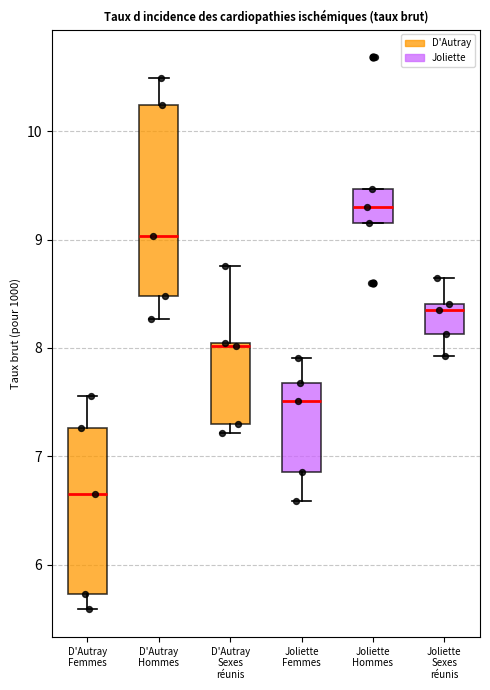

Reading left to right, transcribe this box plot: for each box, give where its median line is, the range the box spans, and where its two whiskers end, as read against the y-axis. The values are not printed on the chart, so give them approximately, as read against the axis.

D'Autray Femmes: median 6.6, box 5.7 to 7.3, whiskers 5.6 to 7.6
D'Autray Hommes: median 9.0, box 8.5 to 10.2, whiskers 8.3 to 10.5
D'Autray Sexes réunis: median 8.0, box 7.3 to 8.0, whiskers 7.2 to 8.8
Joliette Femmes: median 7.5, box 6.9 to 7.7, whiskers 6.6 to 7.9
Joliette Hommes: median 9.3, box 9.2 to 9.5, whiskers 9.2 to 9.5
Joliette Sexes réunis: median 8.4 (just below the box's upper edge), box 8.1 to 8.4, whiskers 7.9 to 8.6